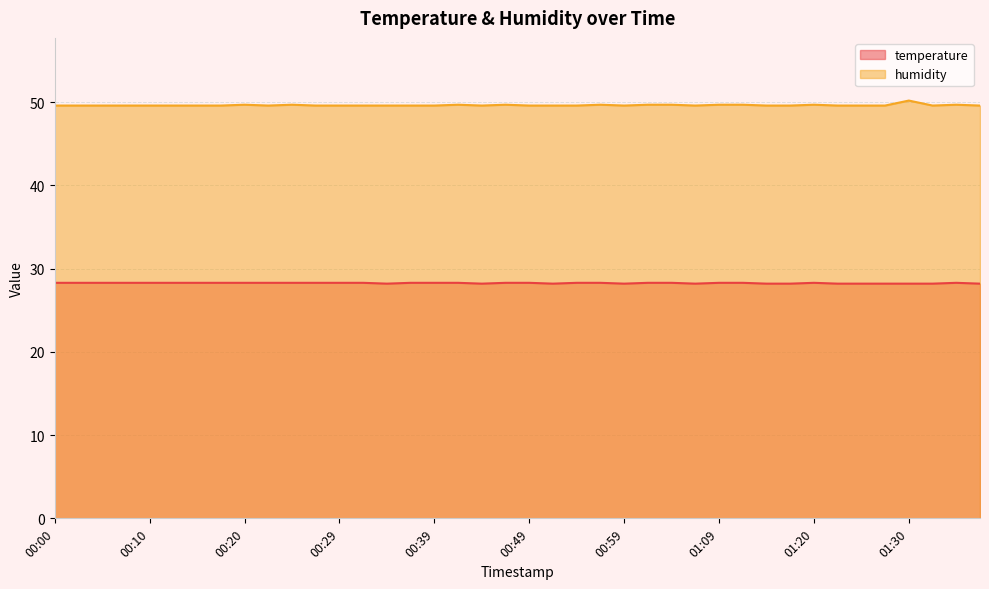

In humidity, how many points are higher than both neighbors (excluding endpoints)?

8